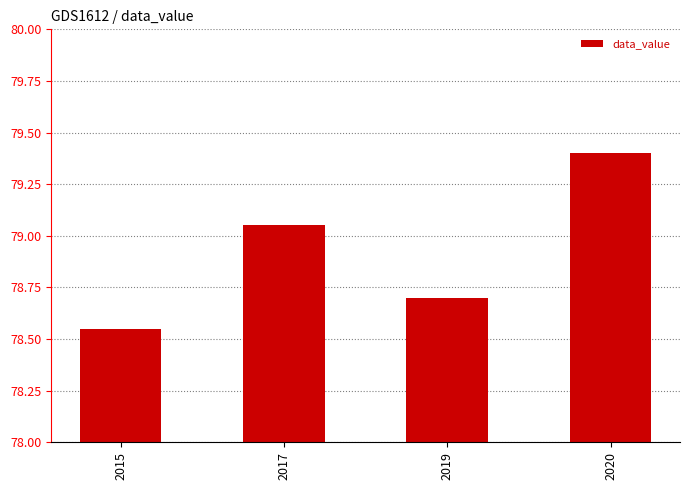

Does the chart contain any negative values?

No